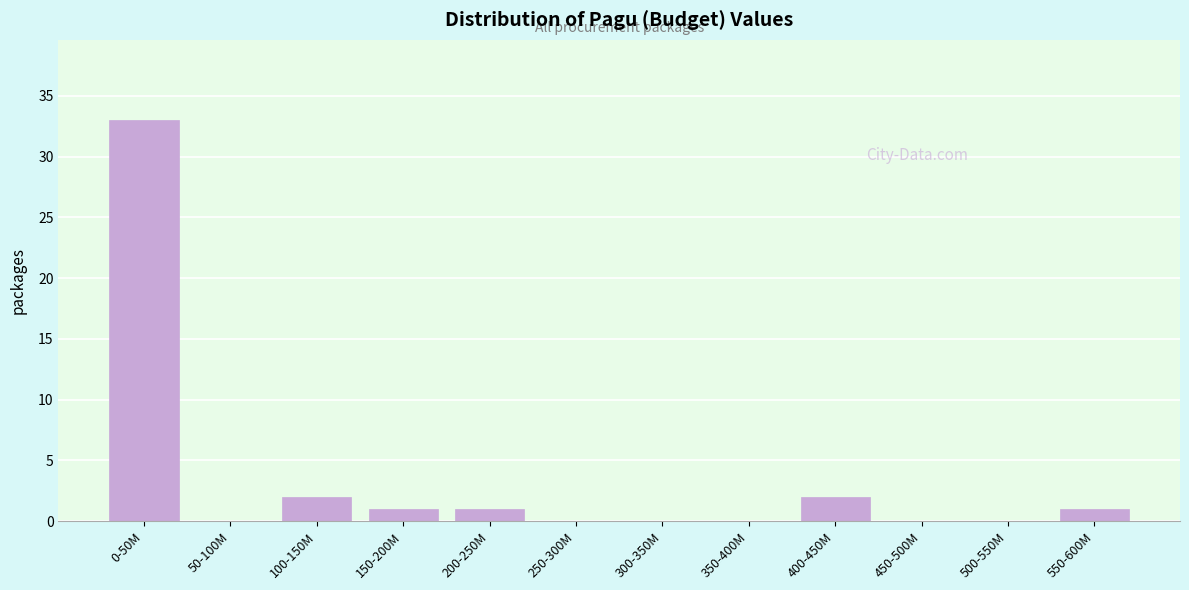

Reading left to right, transcribe all the data shown in this chart.

0-50M=33	50-100M=0	100-150M=2	150-200M=1	200-250M=1	250-300M=0	300-350M=0	350-400M=0	400-450M=2	450-500M=0	500-550M=0	550-600M=1